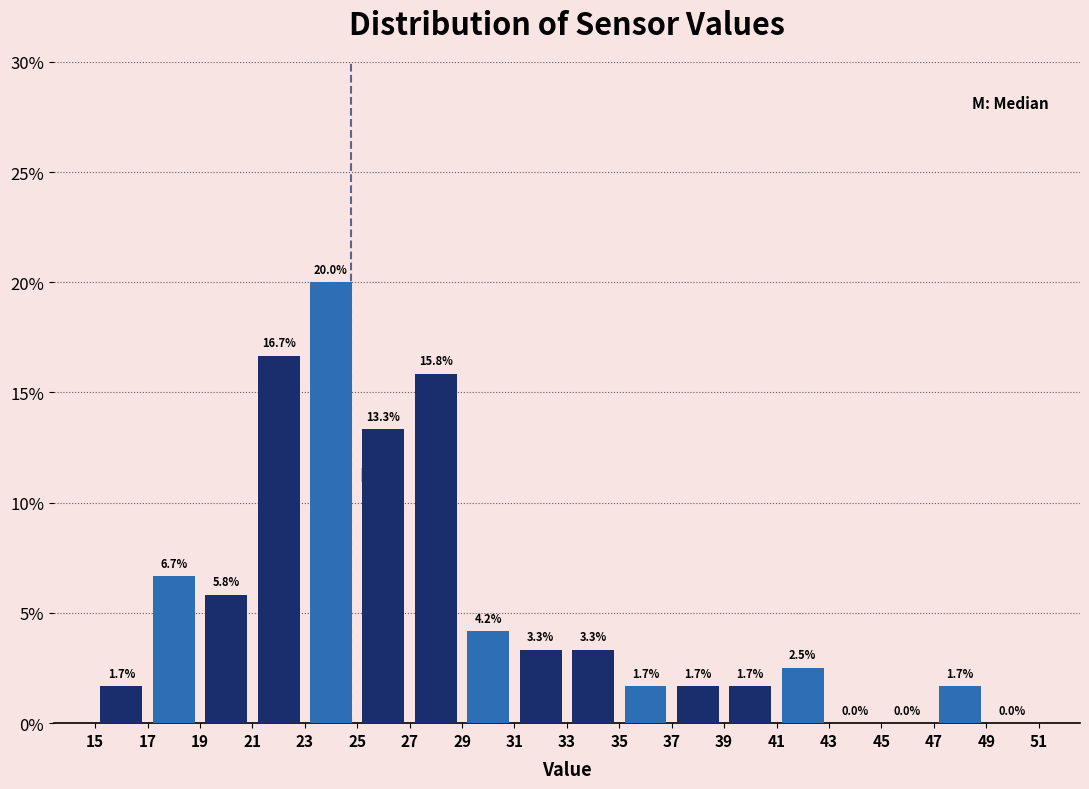

How tall is the bar that spans 47 to 49 on the x-axis?

1.7